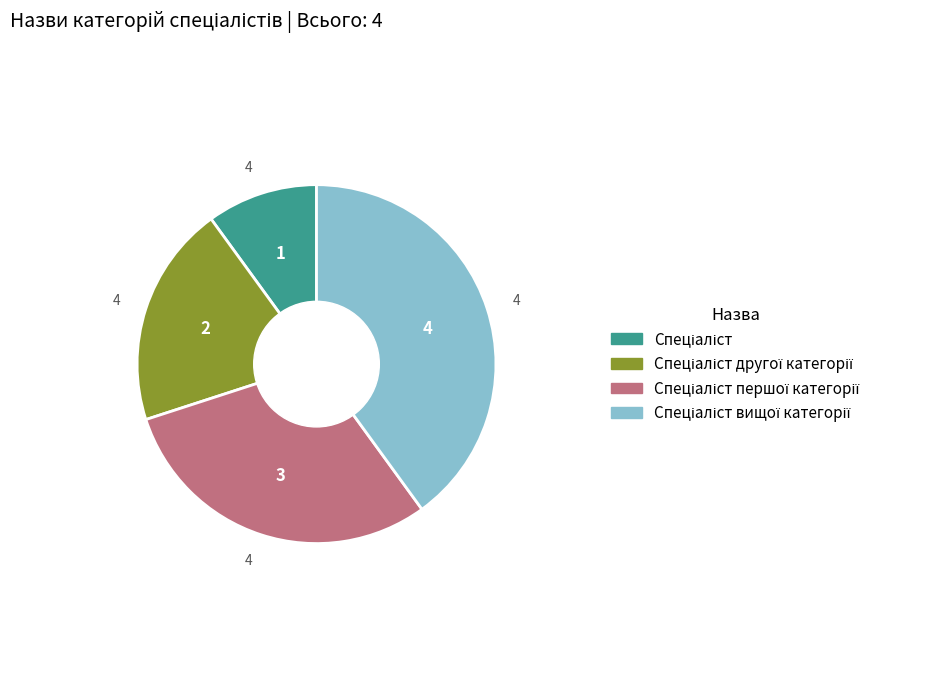

Is there any slice that represents more than half of the pie?

No